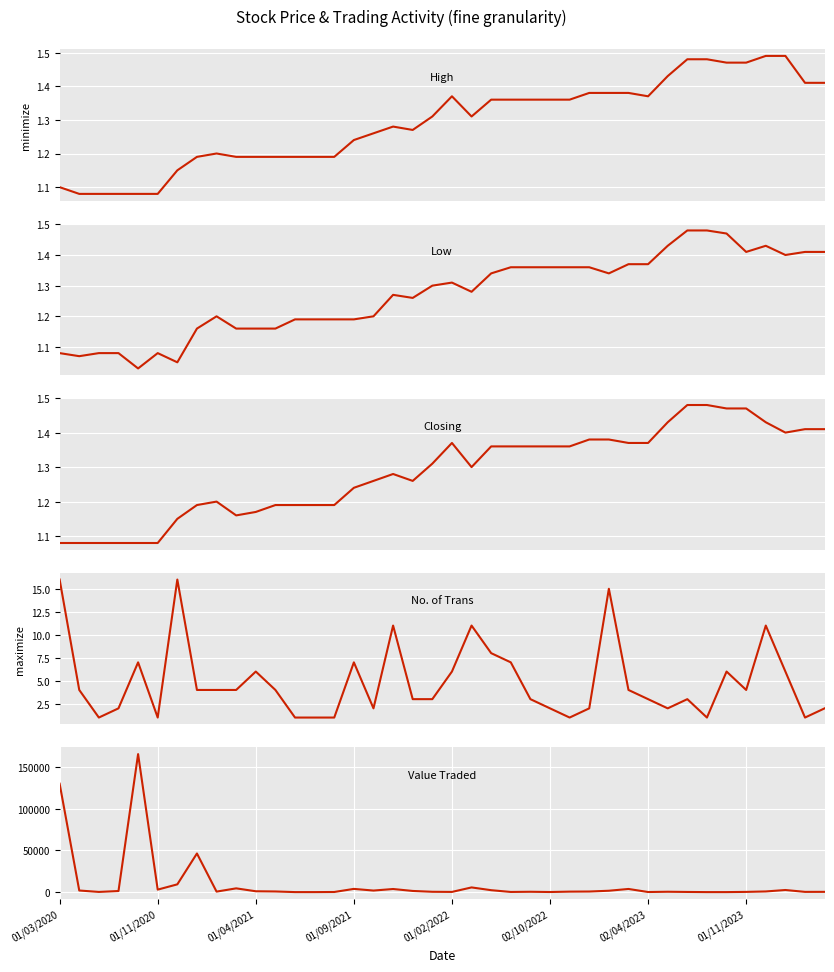

What are all the series names shown in the legend?

High, Low, Closing, No. of Trans, Value Traded